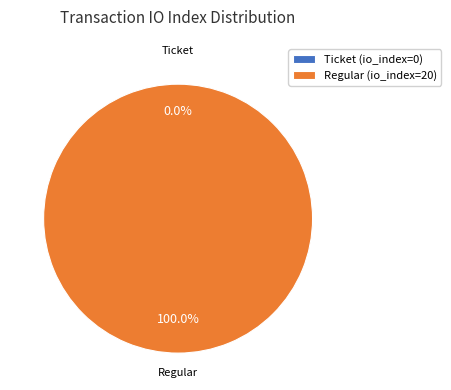

To the nearest percent, what is the average slice percentage?

50%